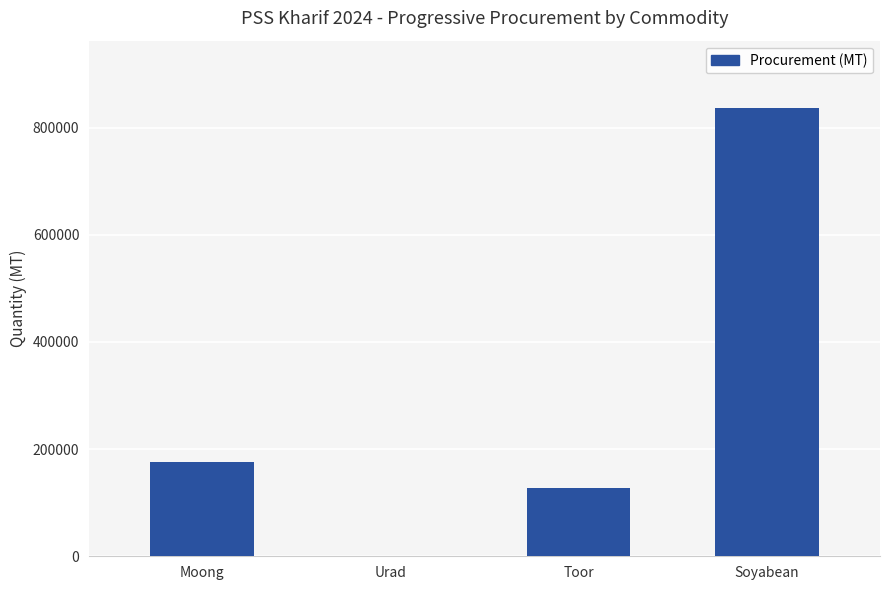

The value at Soyabean is 836741.3. True or false?

True